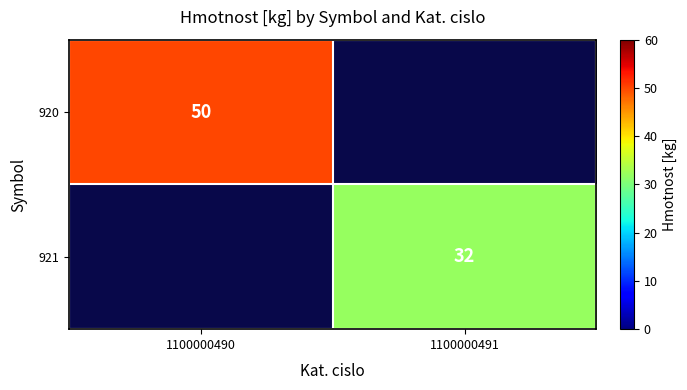

The value of 921 at 1100000491 is 18. True or false?

False